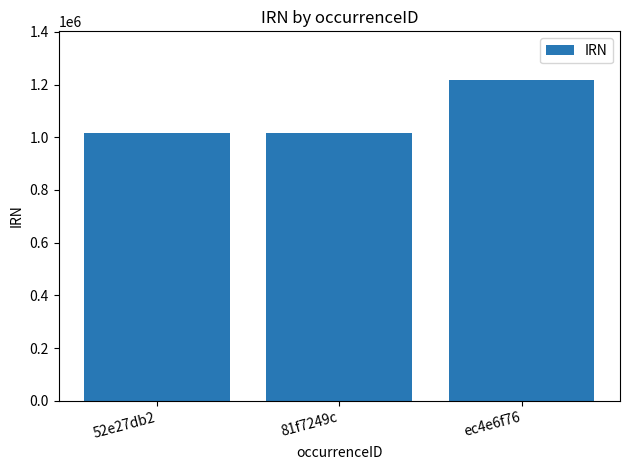

What is the change in value from 52e27db2 to 81f7249c?

+4